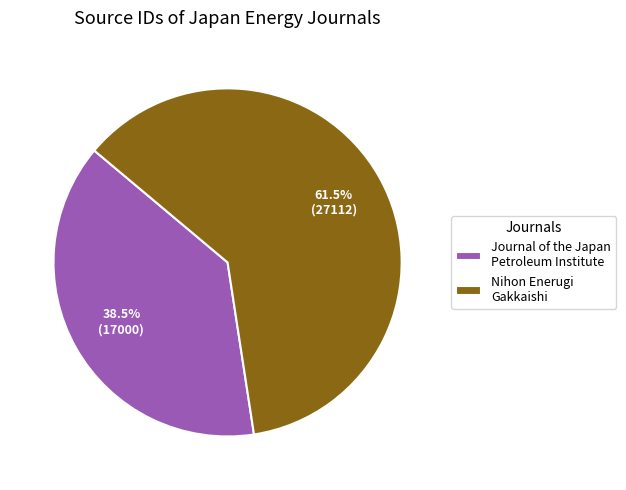

Count the number of slices in the pie.

2